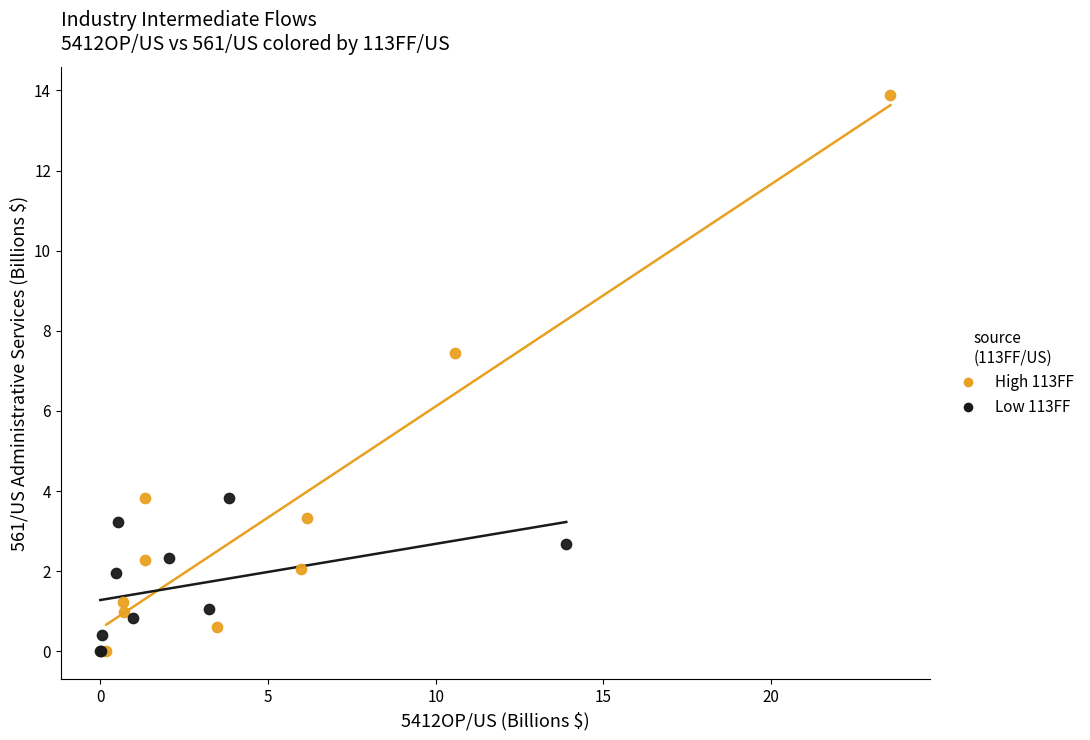

Which series has the widest spread of Y values?

High 113FF